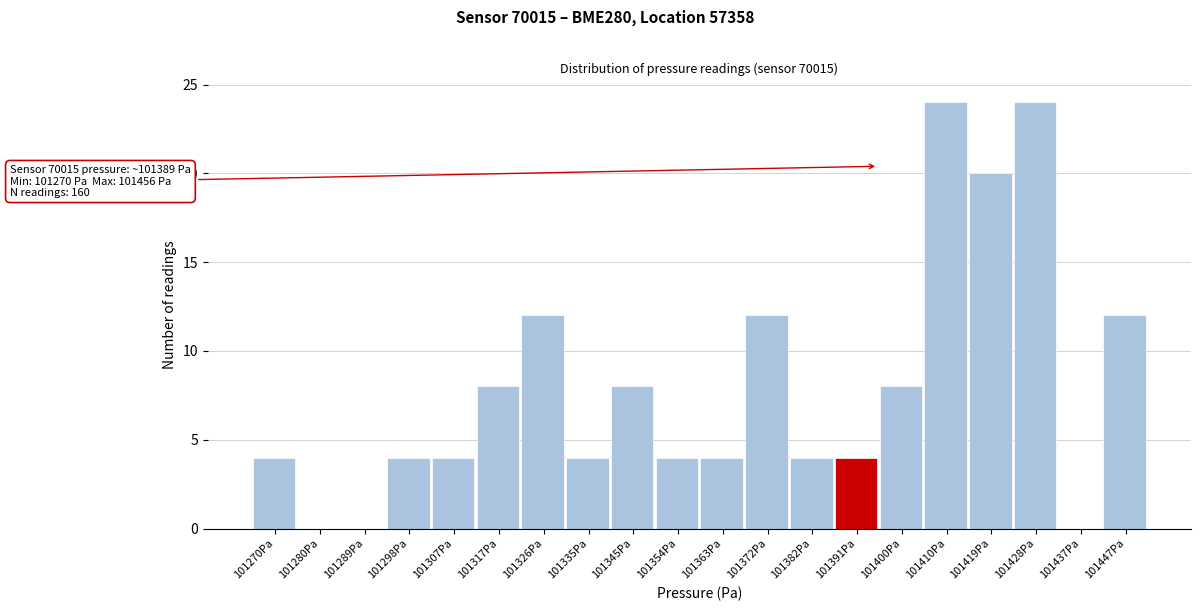

Reading left to right, what are all the values shown in this chart?

101270Pa=4	101280Pa=0	101289Pa=0	101298Pa=4	101307Pa=4	101317Pa=8	101326Pa=12	101335Pa=4	101345Pa=8	101354Pa=4	101363Pa=4	101372Pa=12	101382Pa=4	101391Pa=4	101400Pa=8	101410Pa=24	101419Pa=20	101428Pa=24	101437Pa=0	101447Pa=12